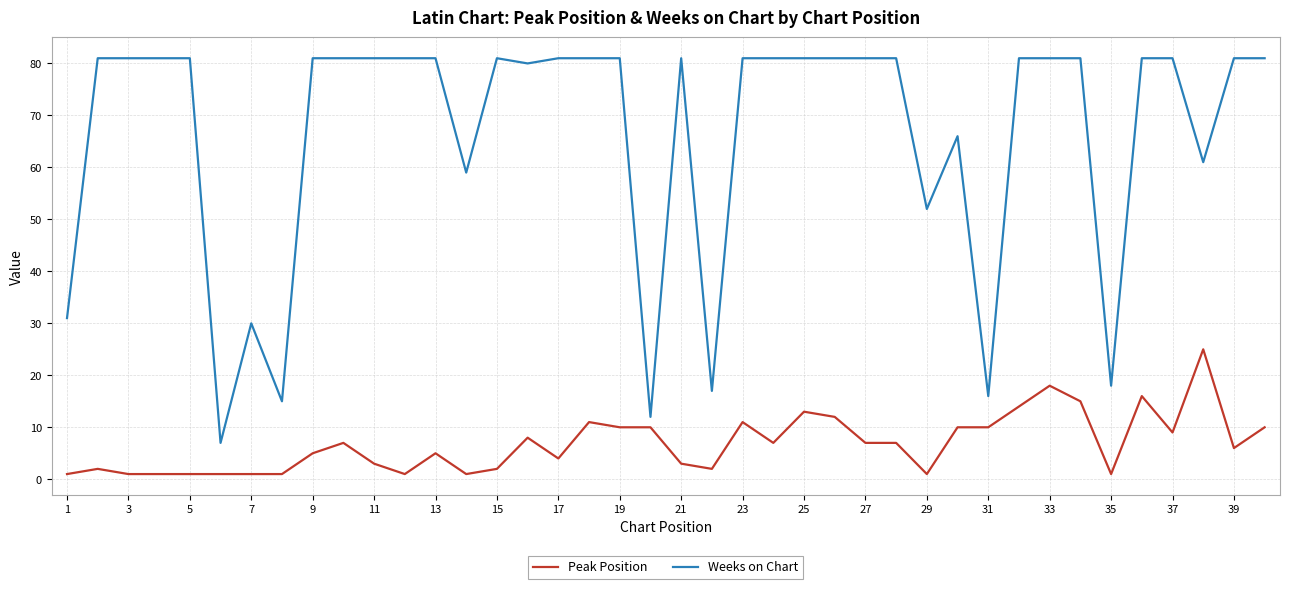

Which series has the largest total across all categories?

Weeks on Chart